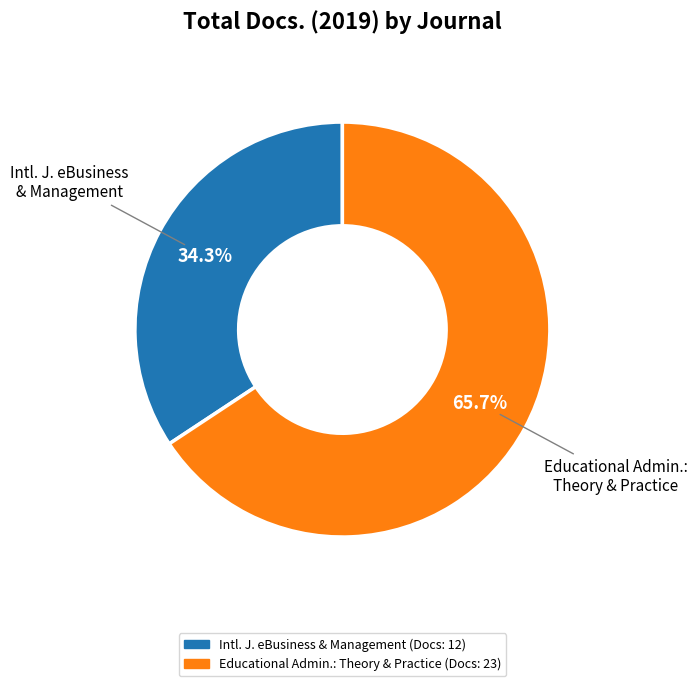

Is there any slice that represents more than half of the pie?

Yes